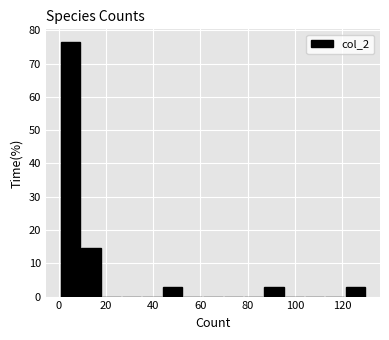

Reading left to right, transcribe this chart: for each bar, give the range it covers on the x-axis and its height. Neither the bar edges nor the heights are printed on the chart, so give them approximately, as read against the axes.

1.0 to 9.6: 76
9.6 to 18.2: 15
18.2 to 26.8: 0
26.8 to 35.4: 0
35.4 to 44.0: 0
44.0 to 52.6: 3
52.6 to 61.2: 0
61.2 to 69.8: 0
69.8 to 78.4: 0
78.4 to 87.0: 0
87.0 to 95.6: 3
95.6 to 104.2: 0
104.2 to 112.8: 0
112.8 to 121.4: 0
121.4 to 130.0: 3